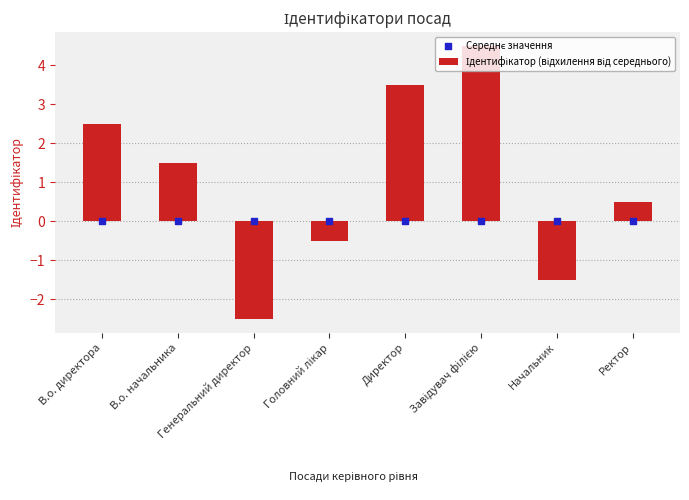

Which series has the widest spread of Y values?

Ідентифікатор (відхилення від середнього)